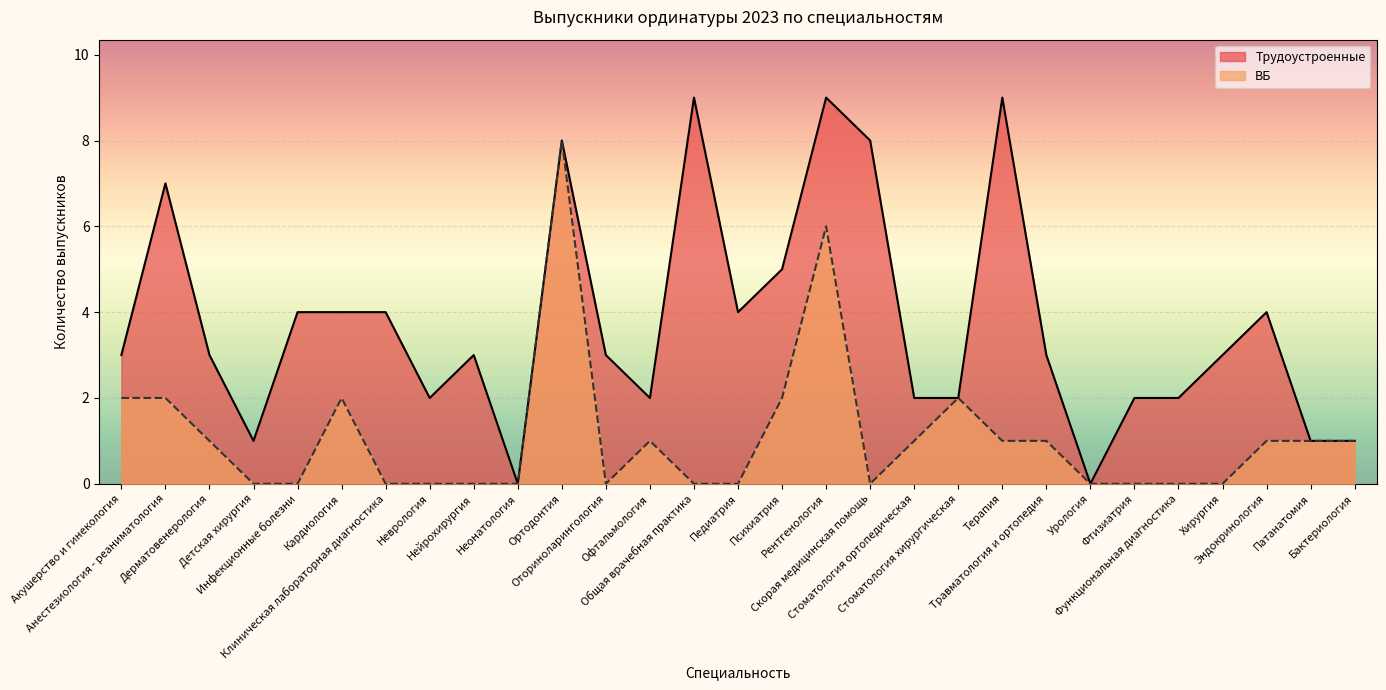

What is the difference between the Трудоустроенные values at Урология and Нейрохирургия?

3